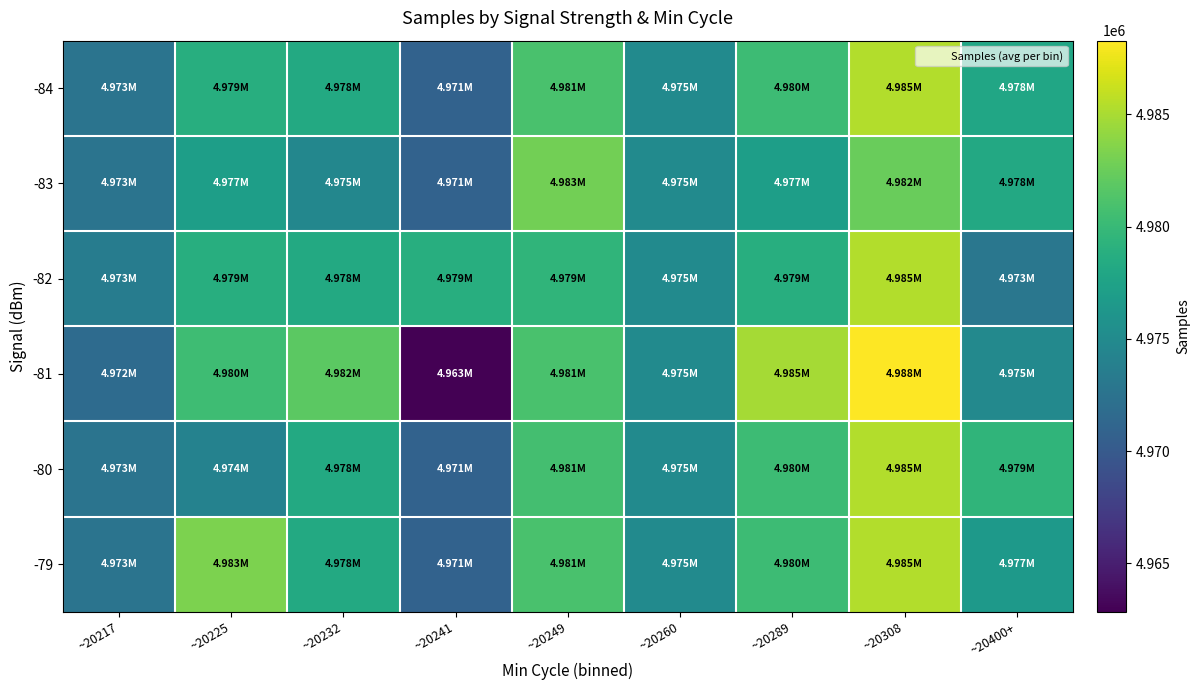

At how many categories does at least one series exceed 4965243?

9